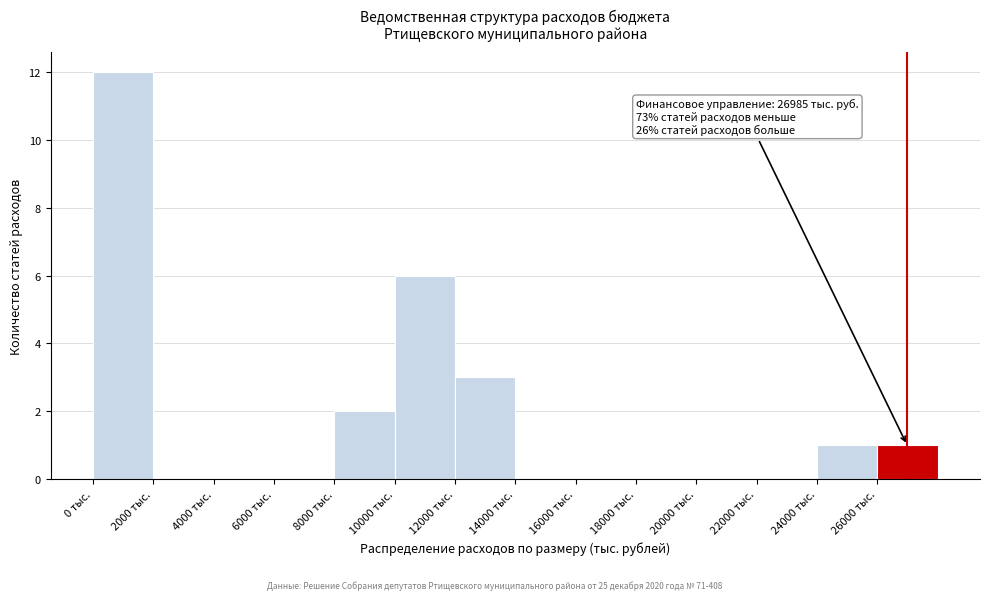

Which range on the x-axis has the tallest bar?

0 to 2000